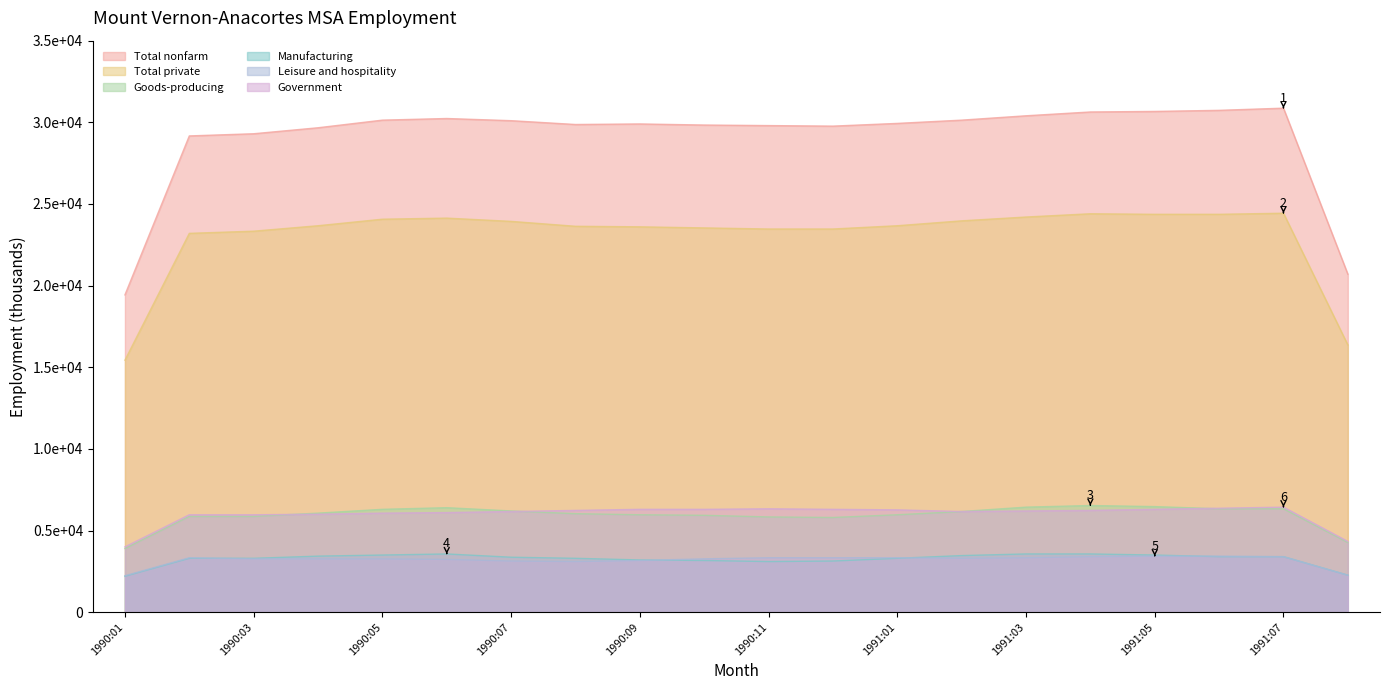

True or false: Total private and Leisure and hospitality intersect in this chart.

False